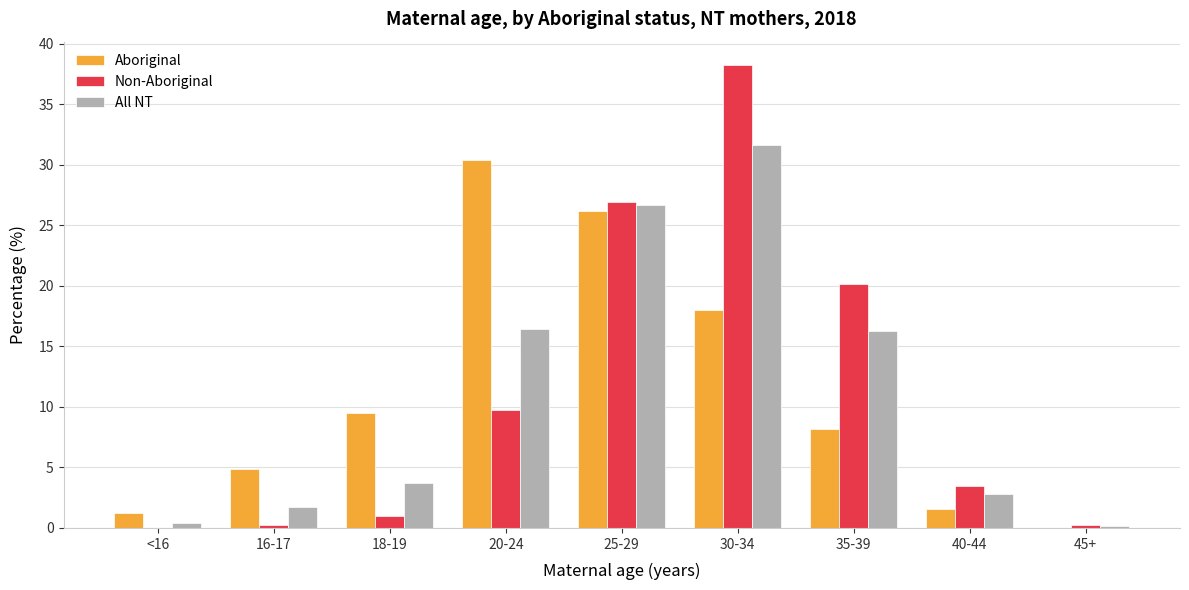

Is it true that Aboriginal equals 26.2 at 25-29?

True